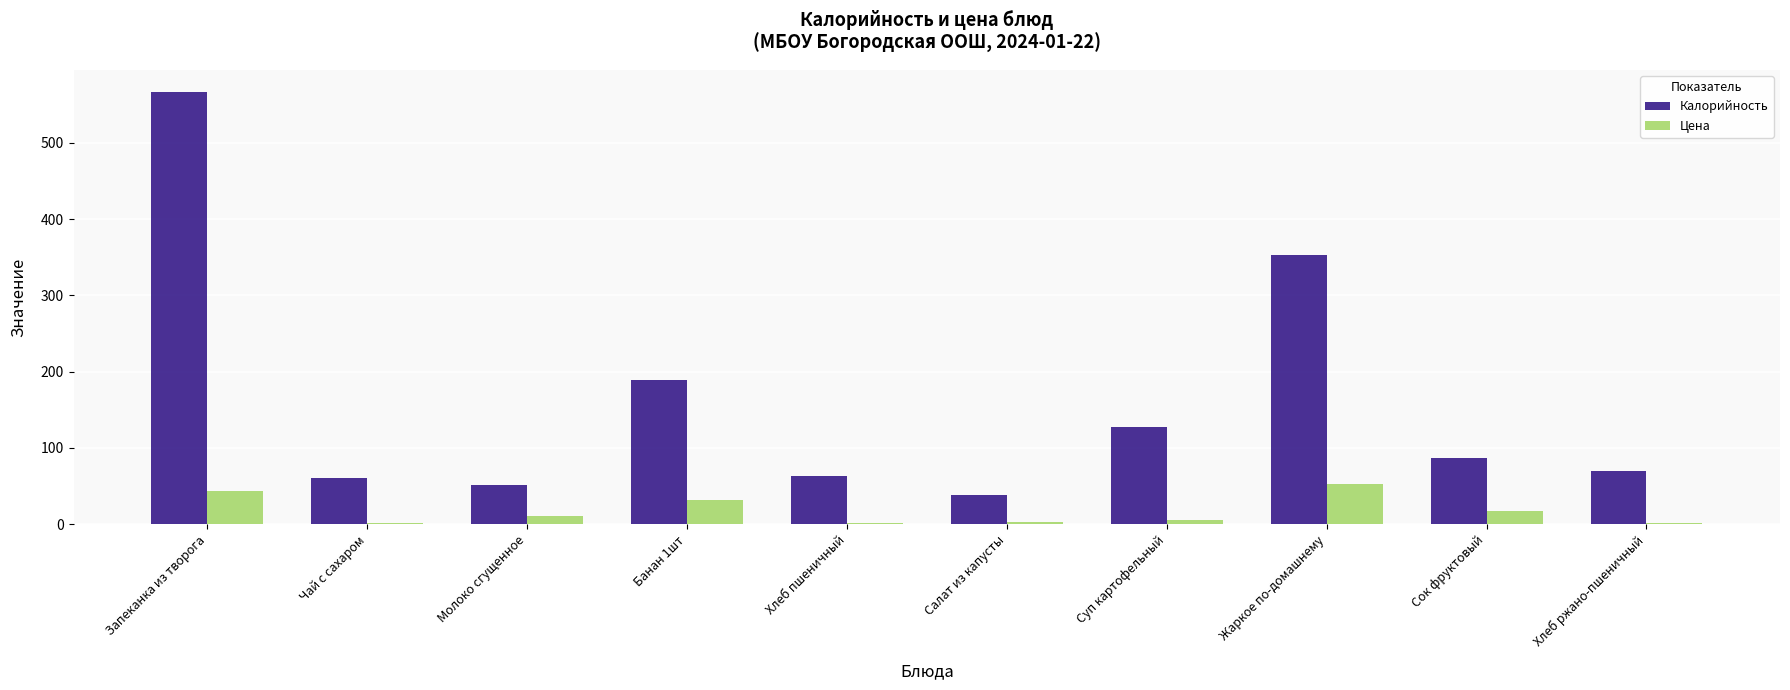

Is the value of Цена at Молоко сгущенное greater than the value of Калорийность at Салат из капусты?

No